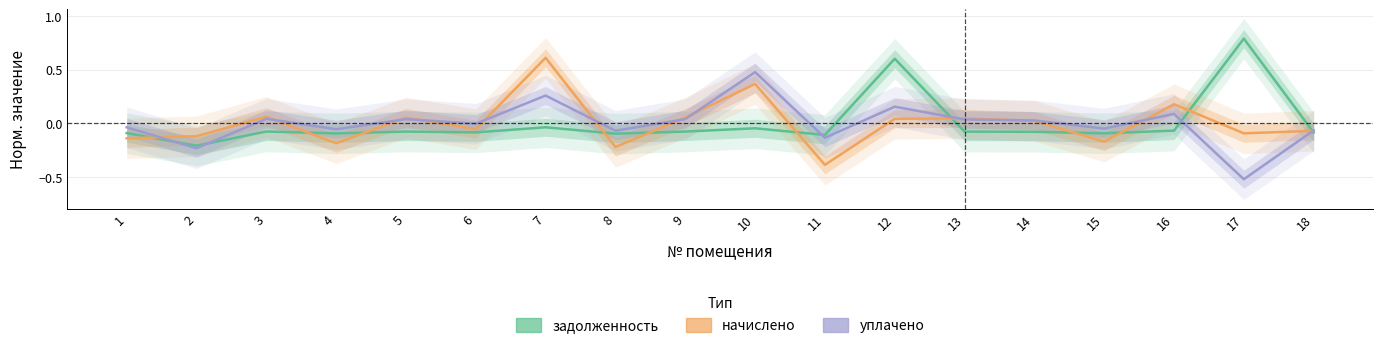

What are all the series names shown in the legend?

задолженность, начислено, уплачено